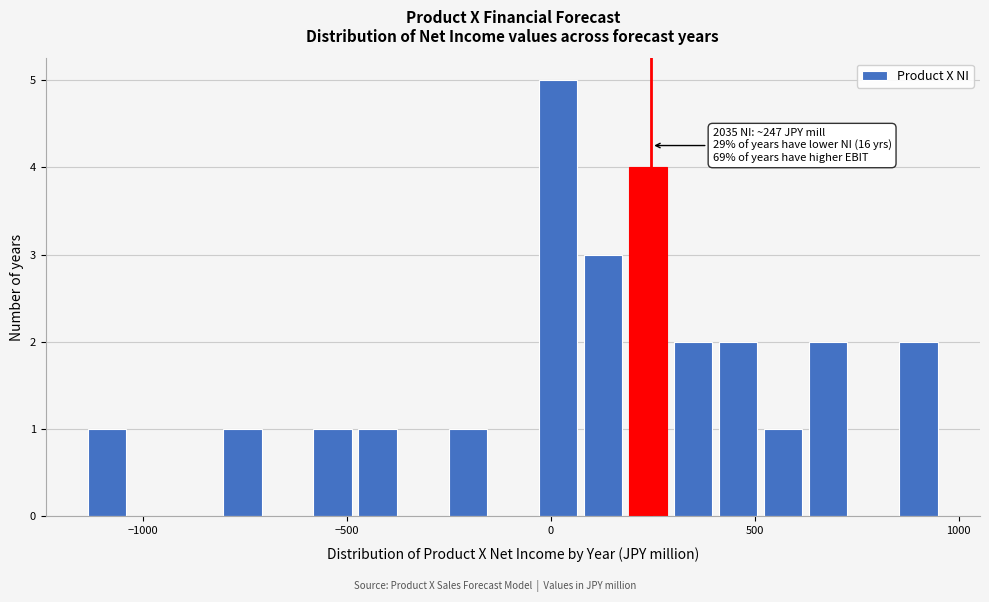

Read against the x-axis, roughly where is the centre of the tallest bar?

0